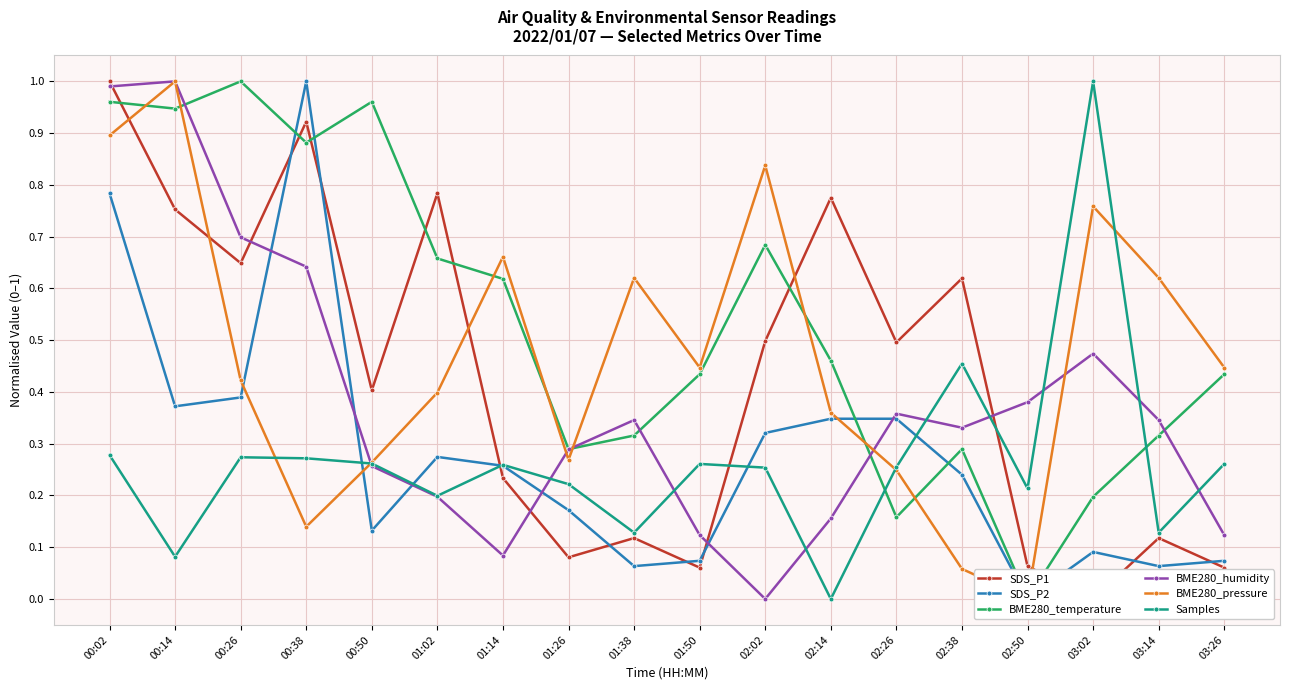

Which category has the lowest value across all series?

03:02